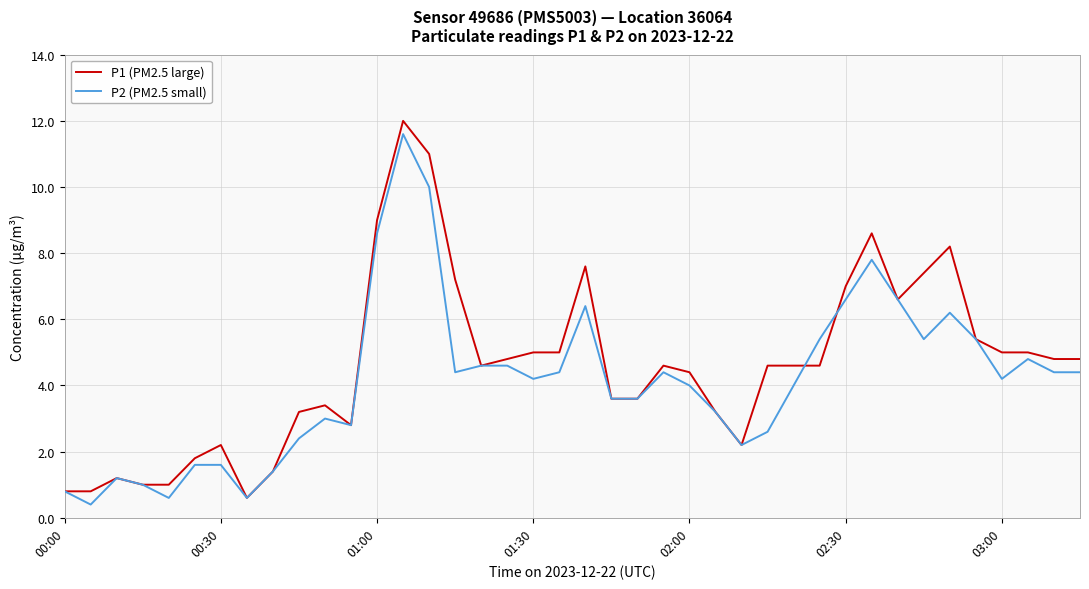

What is the minimum value shown in the chart?

0.4